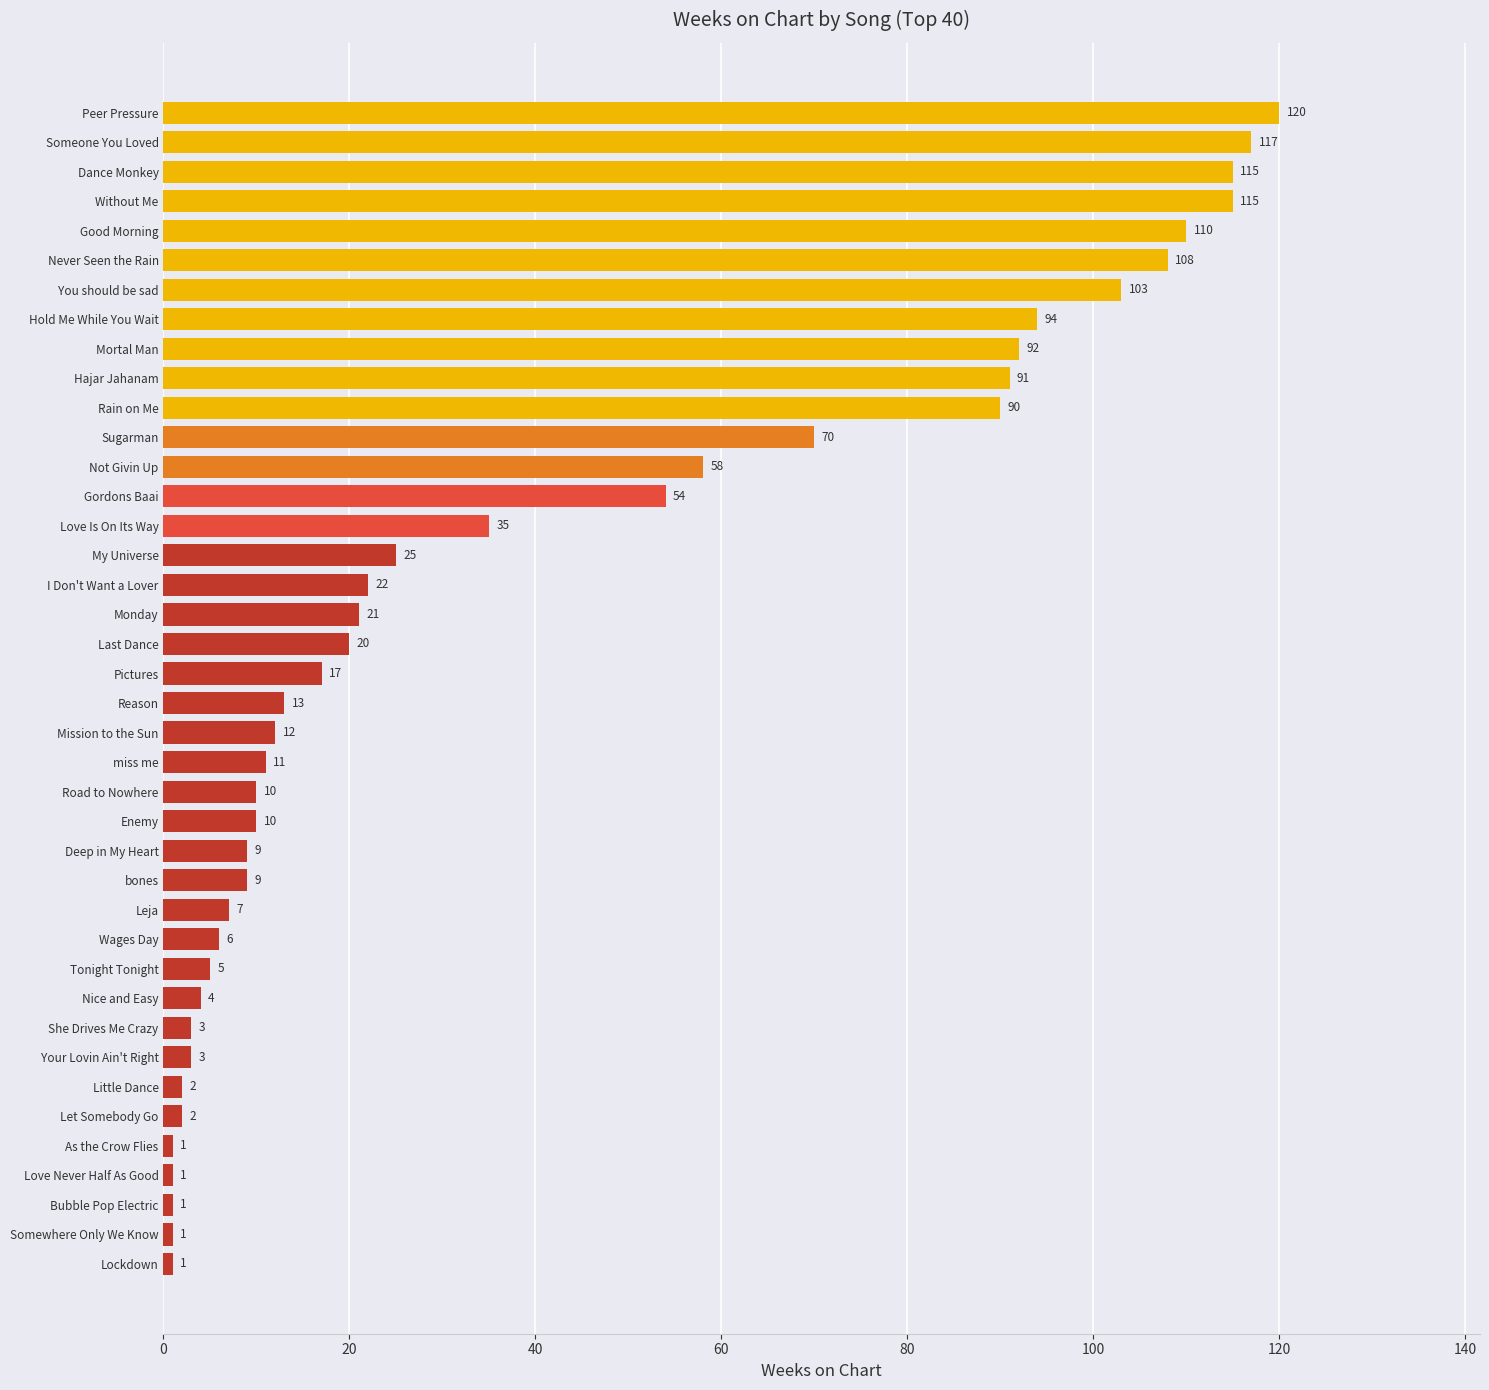

What is the sum of all values?

1588